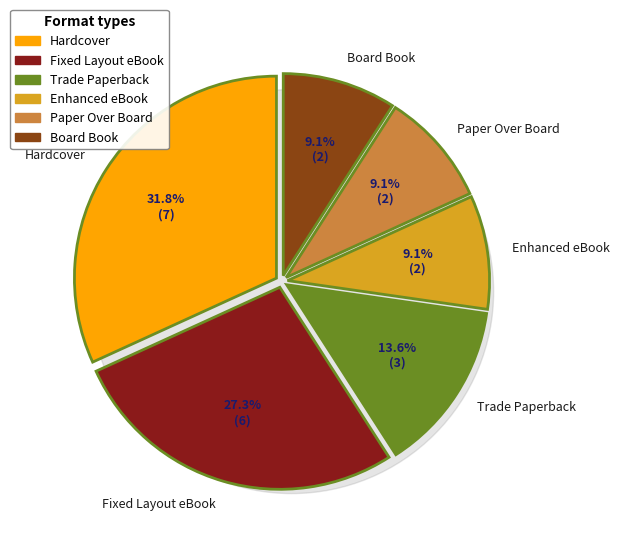

Is Enhanced eBook the majority of the pie?

No